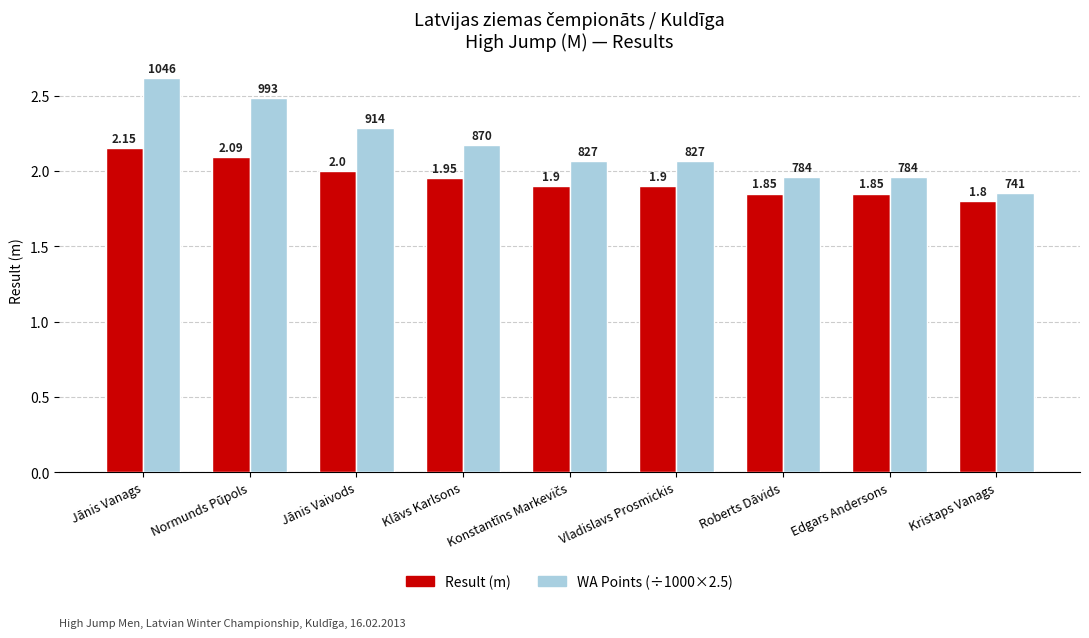

At which label does Result (m) reach its peak?

Jānis Vanags